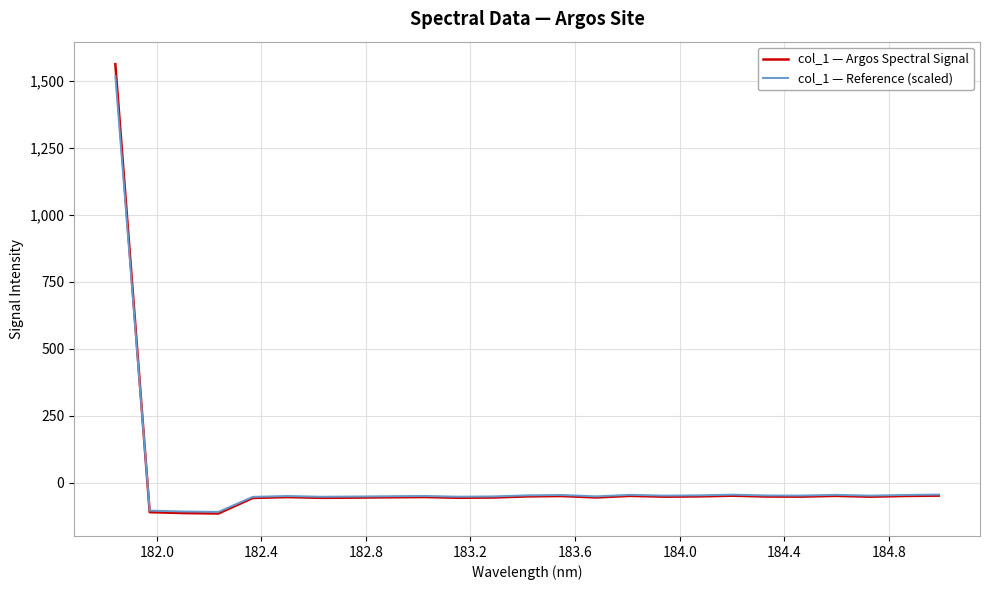

Which series has the widest spread of values?

col_1 — Argos Spectral Signal